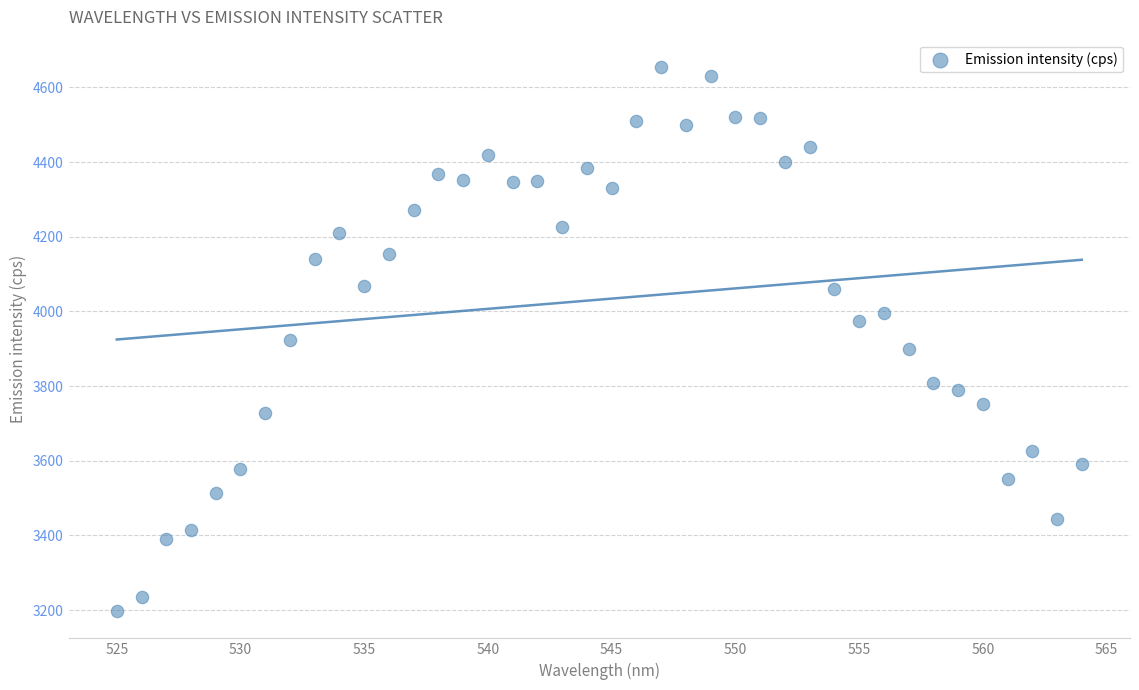

What is the range of X values (max minus min)?

39